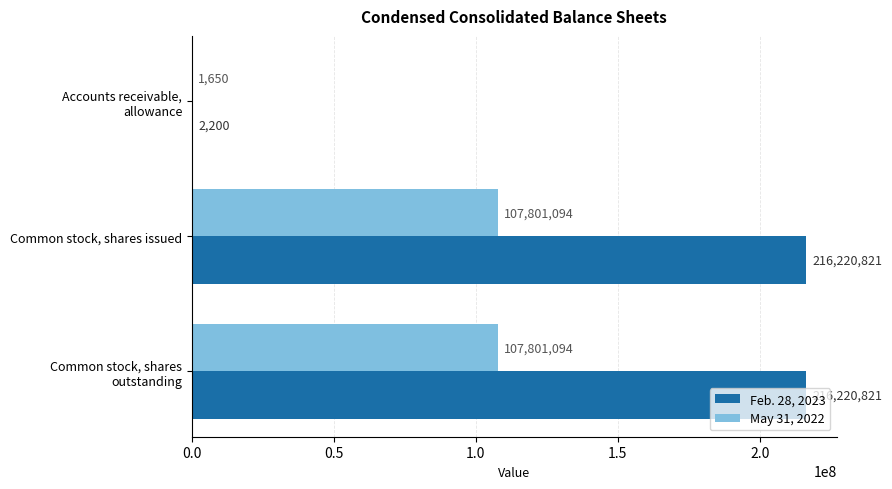

What is the highest value of the May 31, 2022 series?

107801094